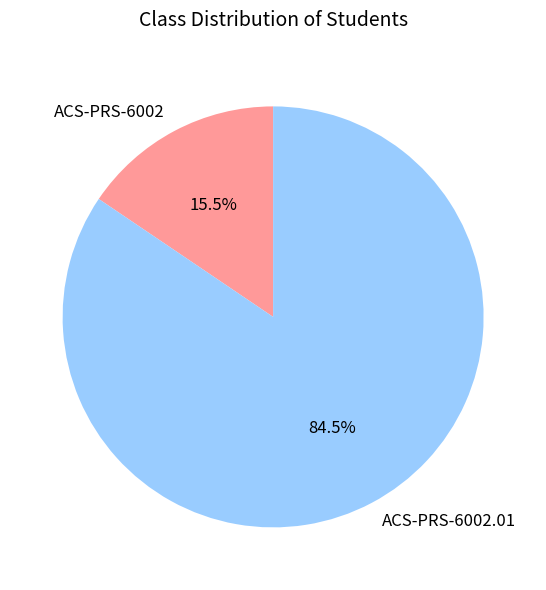

Rank the categories by value from lowest to highest.

ACS-PRS-6002, ACS-PRS-6002.01